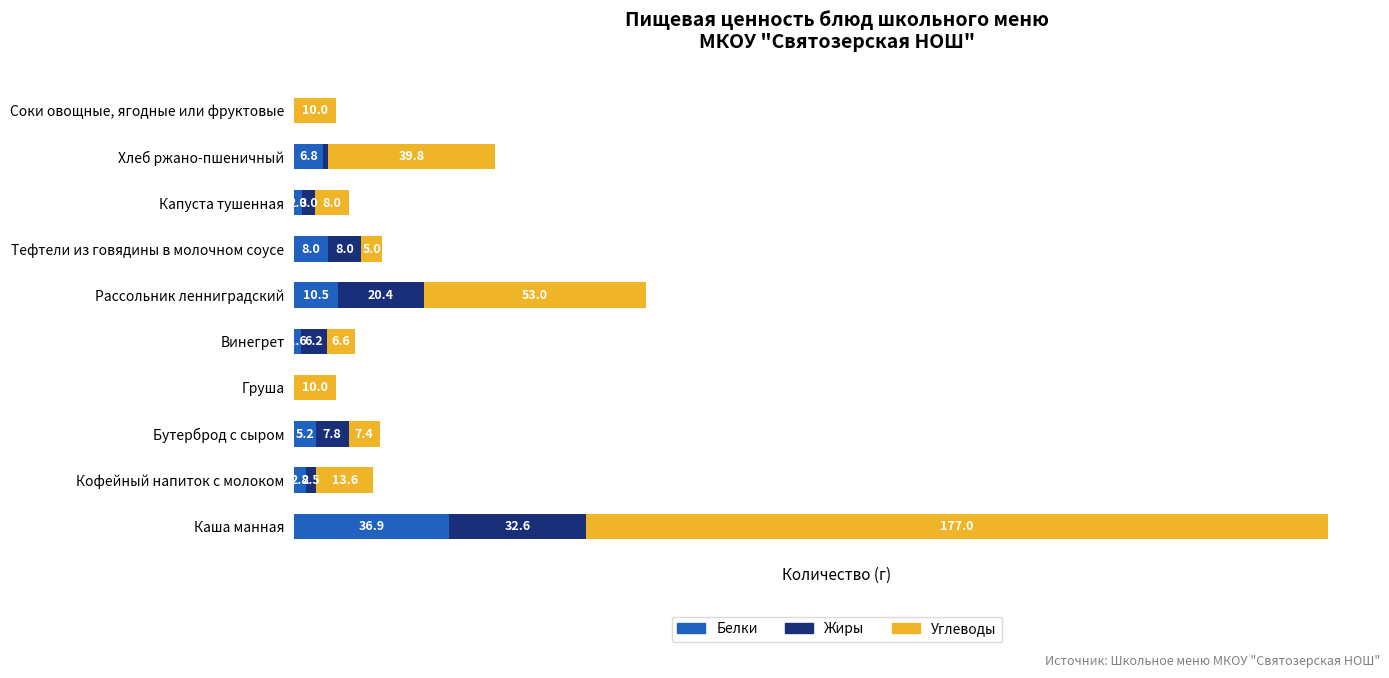

At which category is the sum across all series the highest?

Каша манная